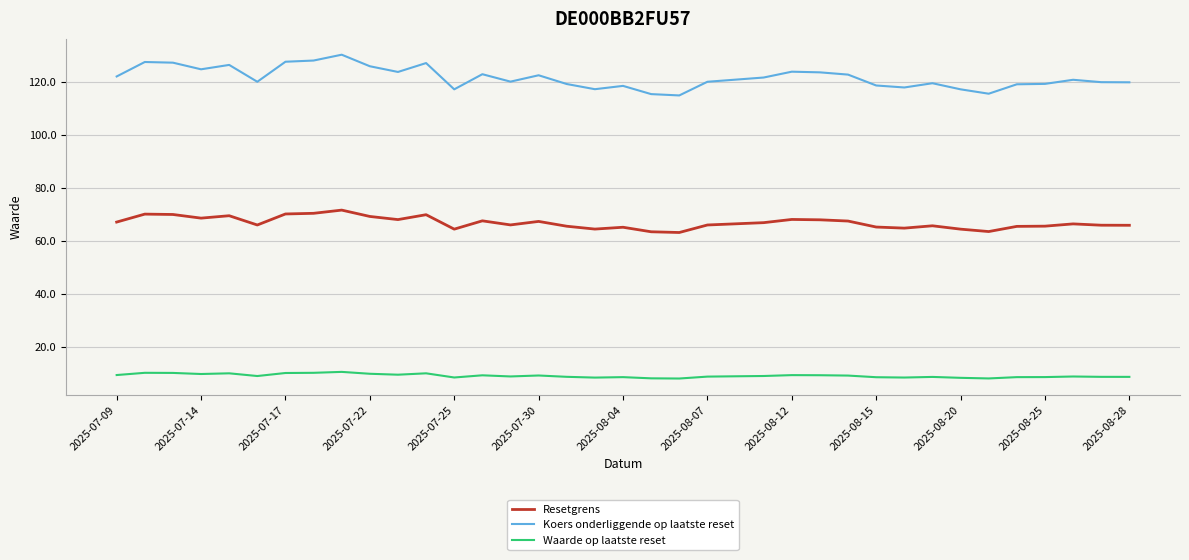

True or false: Koers onderliggende op laatste reset and Waarde op laatste reset cross at least once.

False